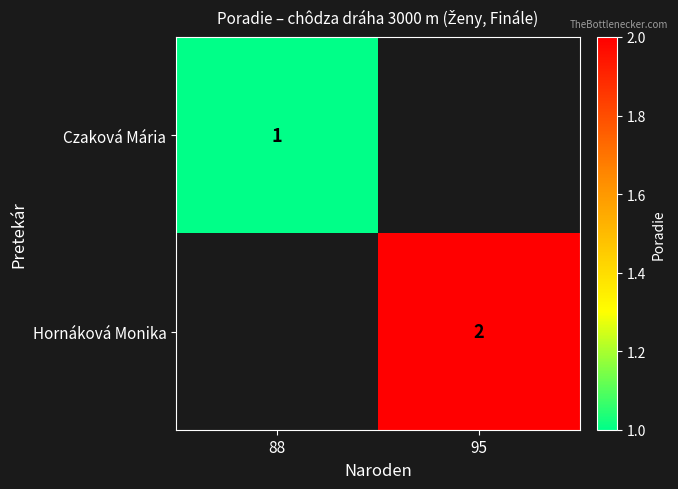

Is the value of Czaková Mária at 88 greater than the value of Hornáková Monika at 95?

No